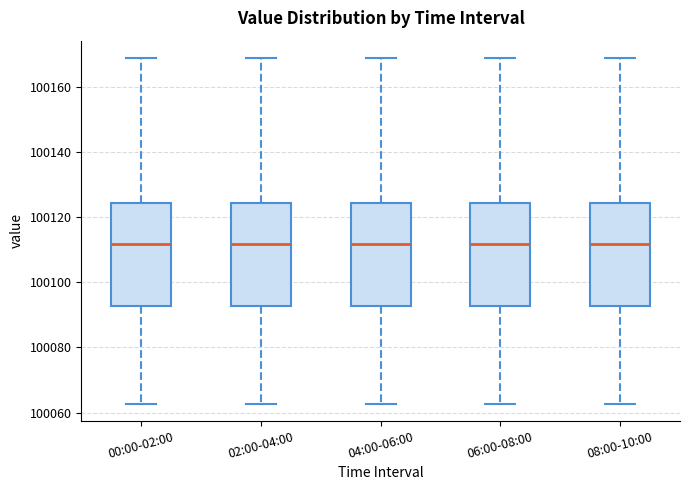

Where does the upper whisker of the box for 02:00-04:00 end on the y-axis? The values are not printed on the chart, so give them approximately, as read against the axis.

100168